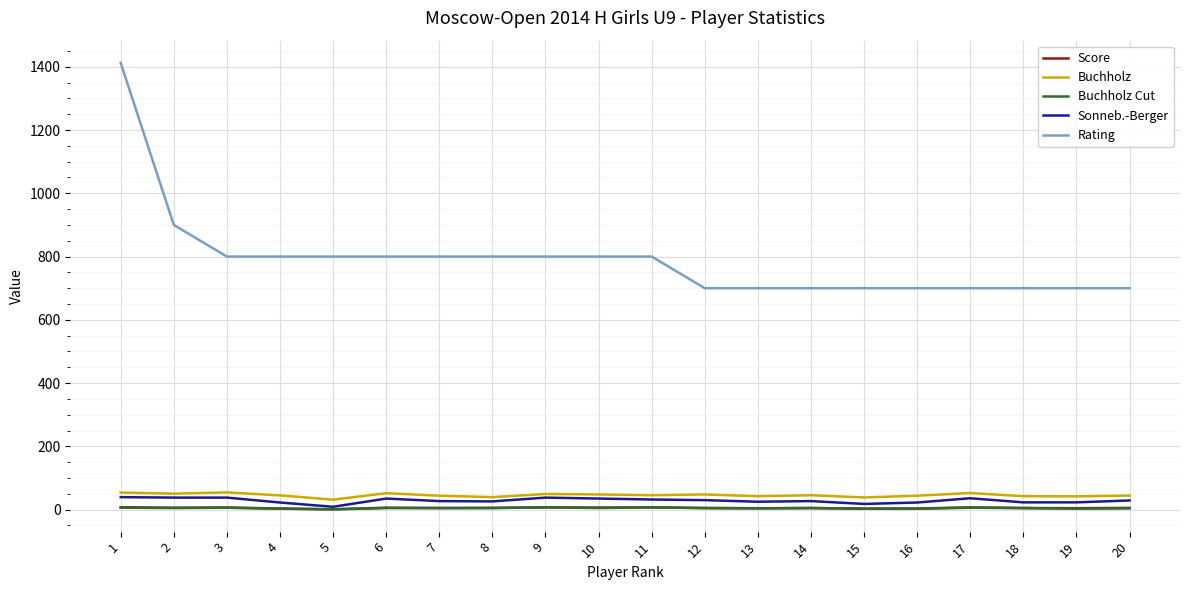

True or false: Buchholz and Rating intersect in this chart.

False